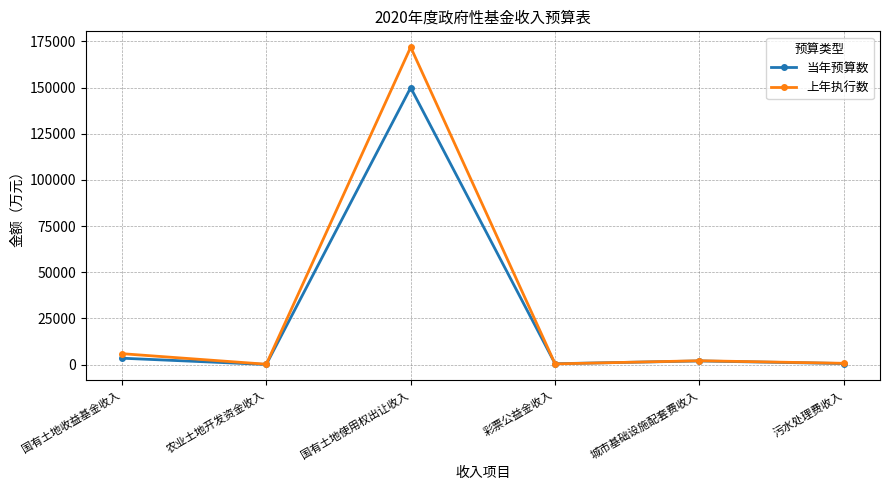

Rank the series by their maximum value, from lowest to highest.

当年预算数, 上年执行数